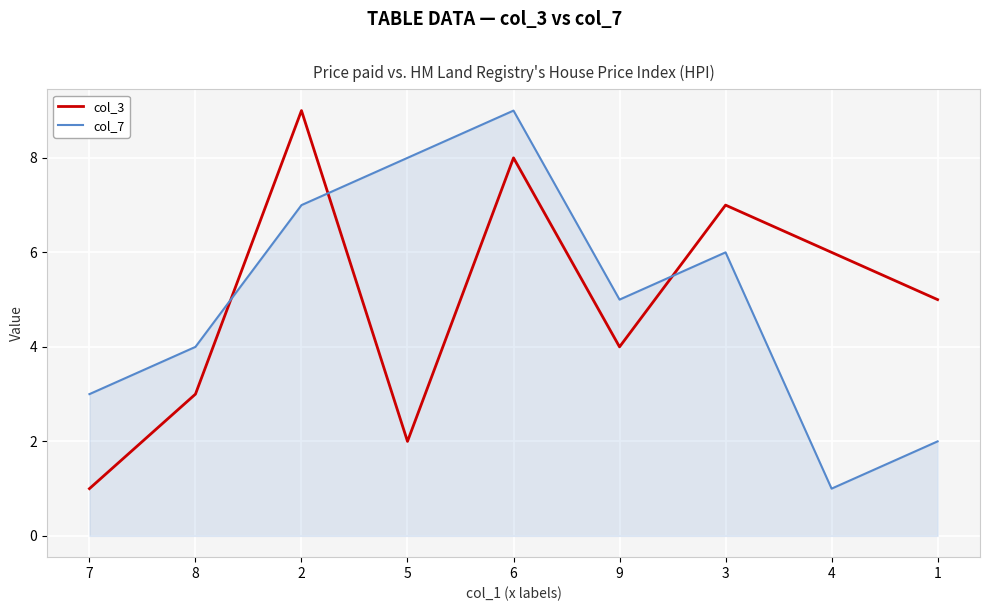

Which series ends up on top after the final intersection of col_7 and col_3?

col_3